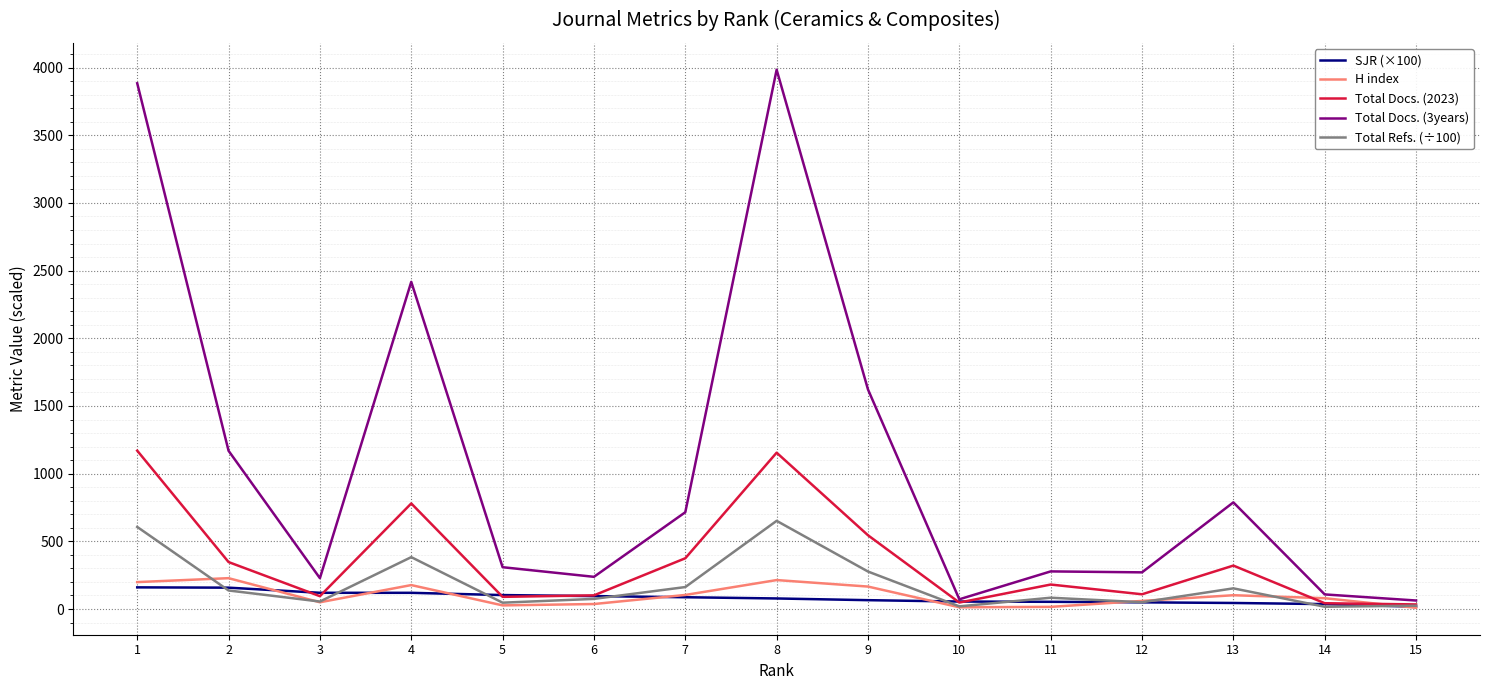

Which series has the widest spread of values?

Total Docs. (3years)